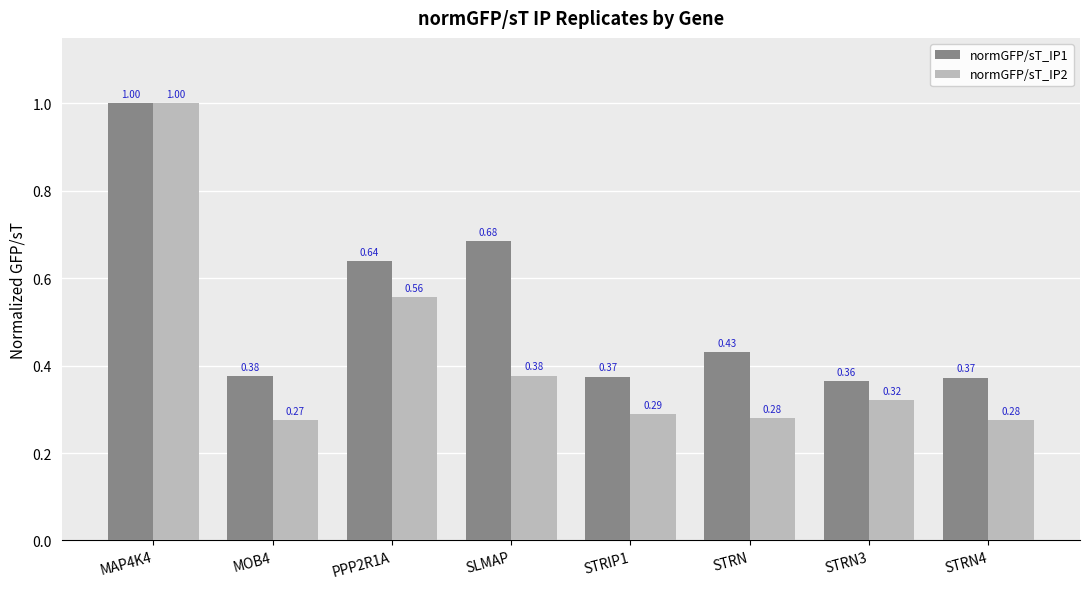

What is the sum of the normGFP/sT_IP1 values at SLMAP and STRN3?

1.0